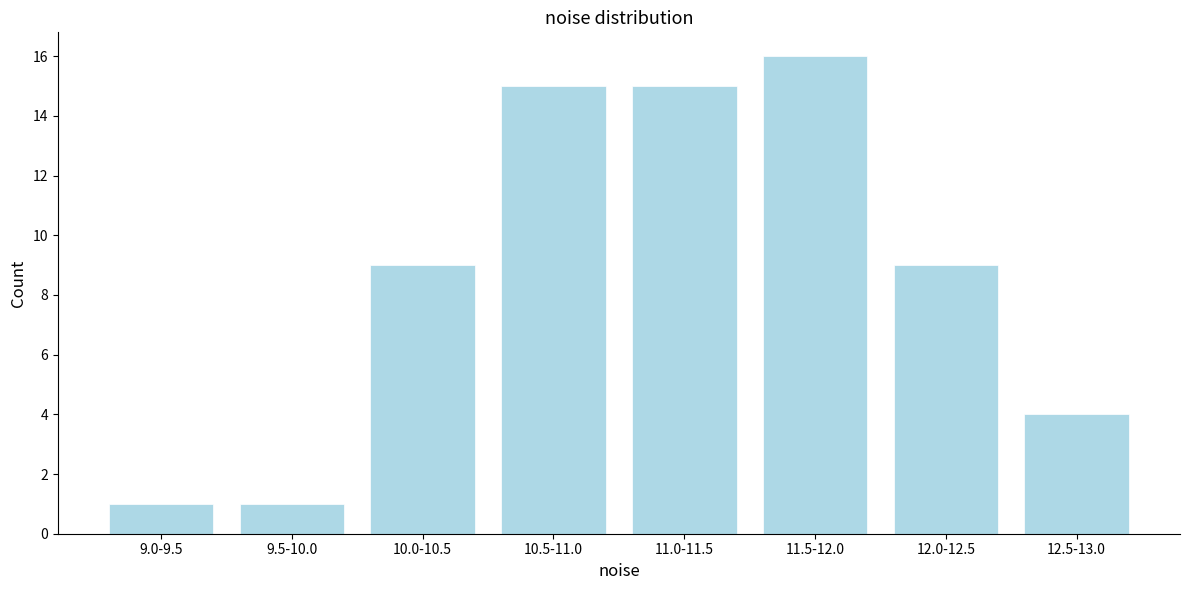

Reading right to left, transcribe all the data shown in this chart.

12.5-13.0=4	12.0-12.5=9	11.5-12.0=16	11.0-11.5=15	10.5-11.0=15	10.0-10.5=9	9.5-10.0=1	9.0-9.5=1